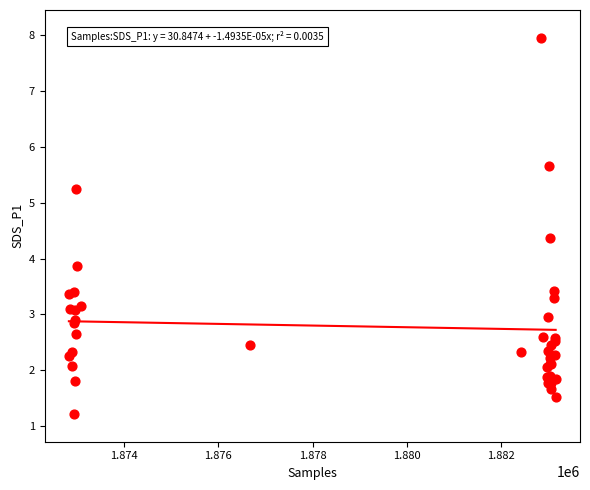

What Y value in the scatter plot is closest to 4?

3.9